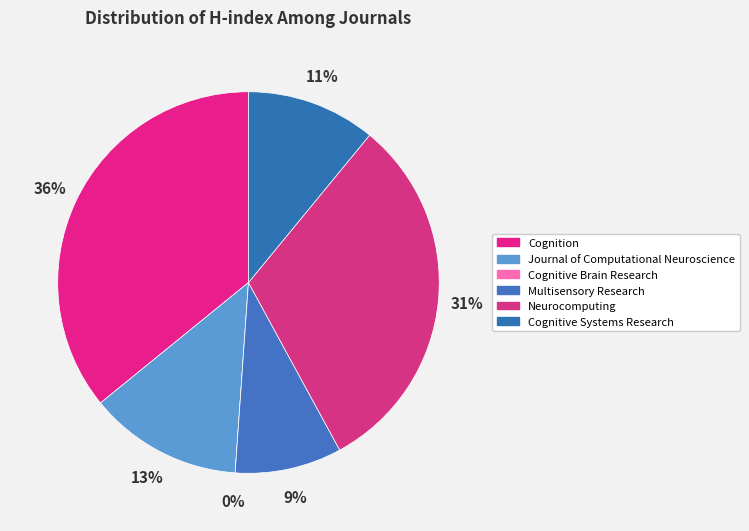

To the nearest percent, what is the difference between the Cognitive Systems Research and Cognitive Brain Research slice percentages?

11%